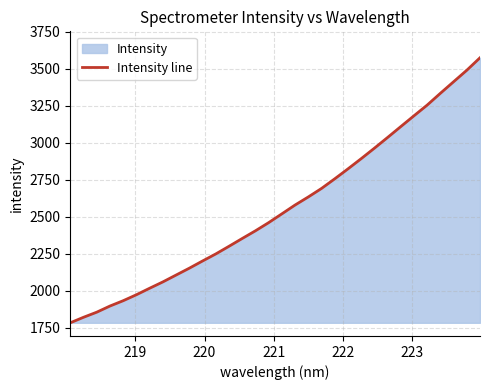

What is the maximum value shown in the chart?

3574.1